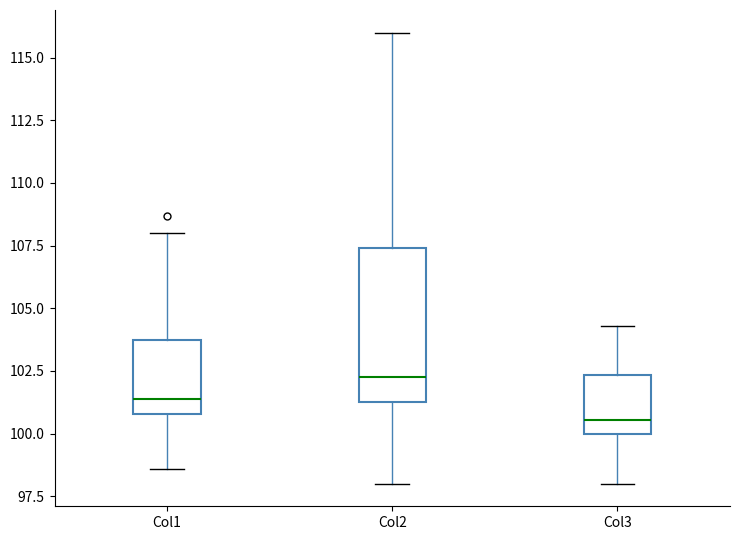

Where is the lower edge of the box for Col2 on the y-axis? The values are not printed on the chart, so give them approximately, as read against the axis.

101.5